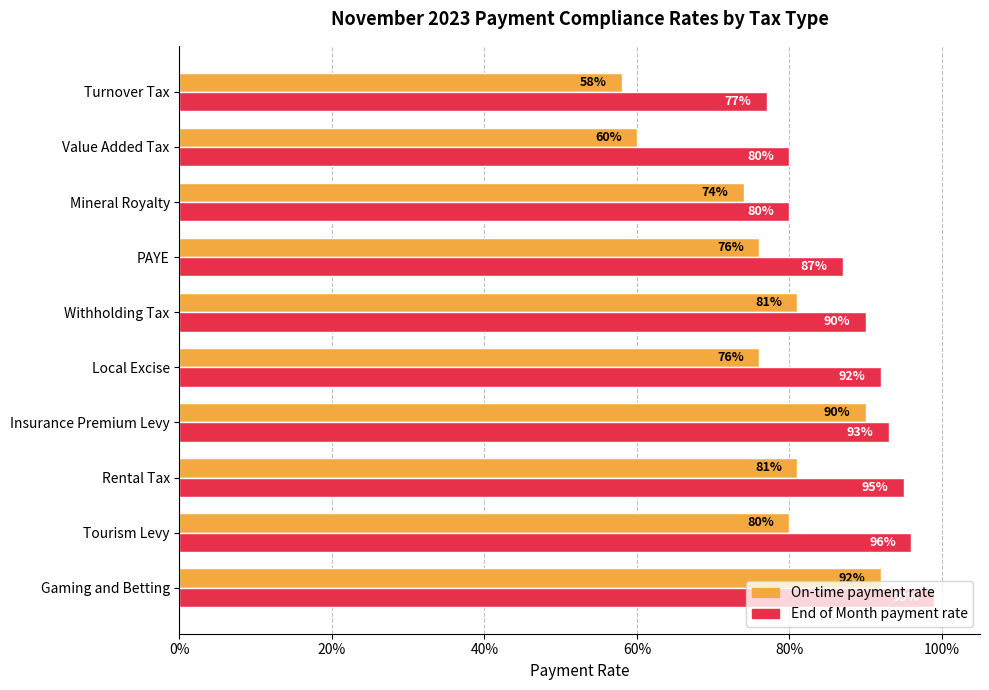

What are all the series names shown in the legend?

On-time payment rate, End of Month payment rate